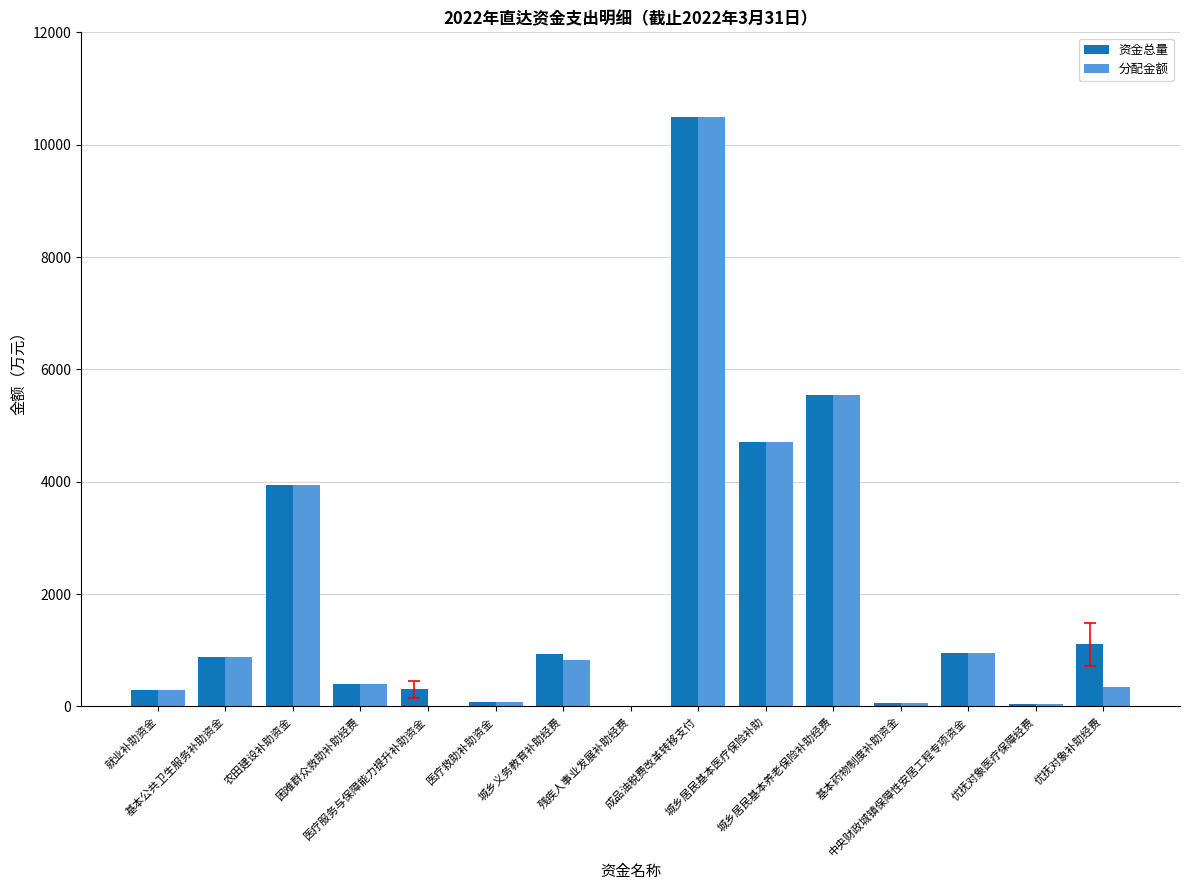

What is the sum of all 分配金额 values?

28585.2